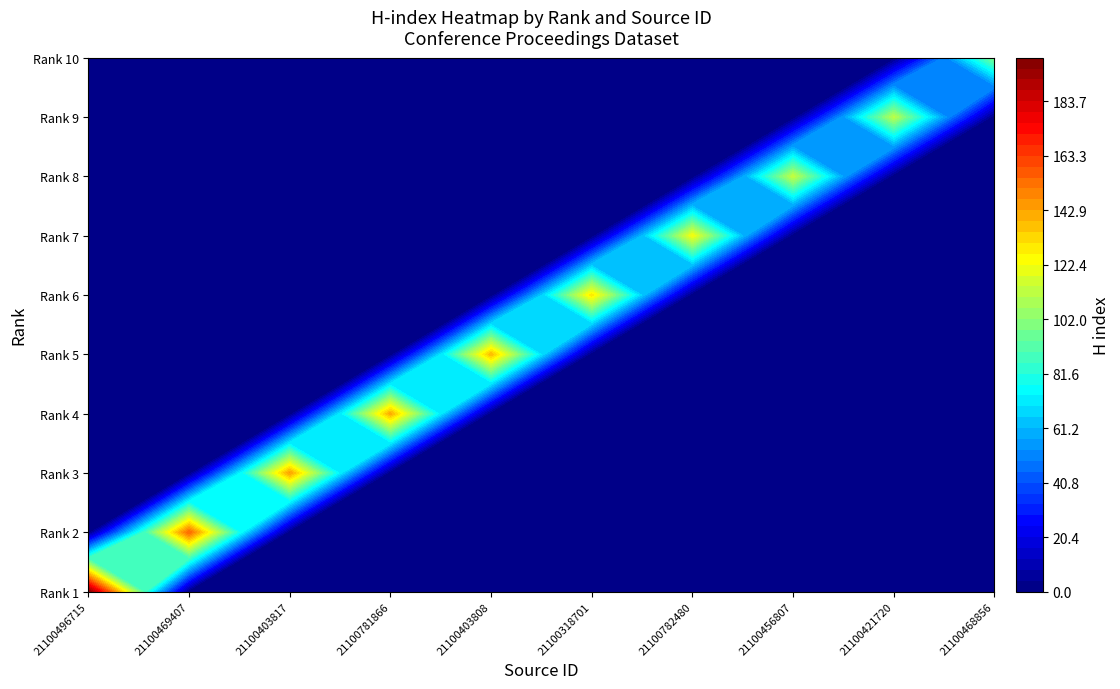

Reading left to right, what are all the values shown in this chart?

21100496715: 198	0	0	0	0	0	0	0	0	0
21100469407: 0	155	0	0	0	0	0	0	0	0
21100403817: 0	0	143	0	0	0	0	0	0	0
21100781866: 0	0	0	141	0	0	0	0	0	0
21100403808: 0	0	0	0	138	0	0	0	0	0
21100318701: 0	0	0	0	0	129	0	0	0	0
21100782480: 0	0	0	0	0	0	123	0	0	0
21100456807: 0	0	0	0	0	0	0	113	0	0
21100421720: 0	0	0	0	0	0	0	0	111	0
21100468856: 0	0	0	0	0	0	0	0	0	100